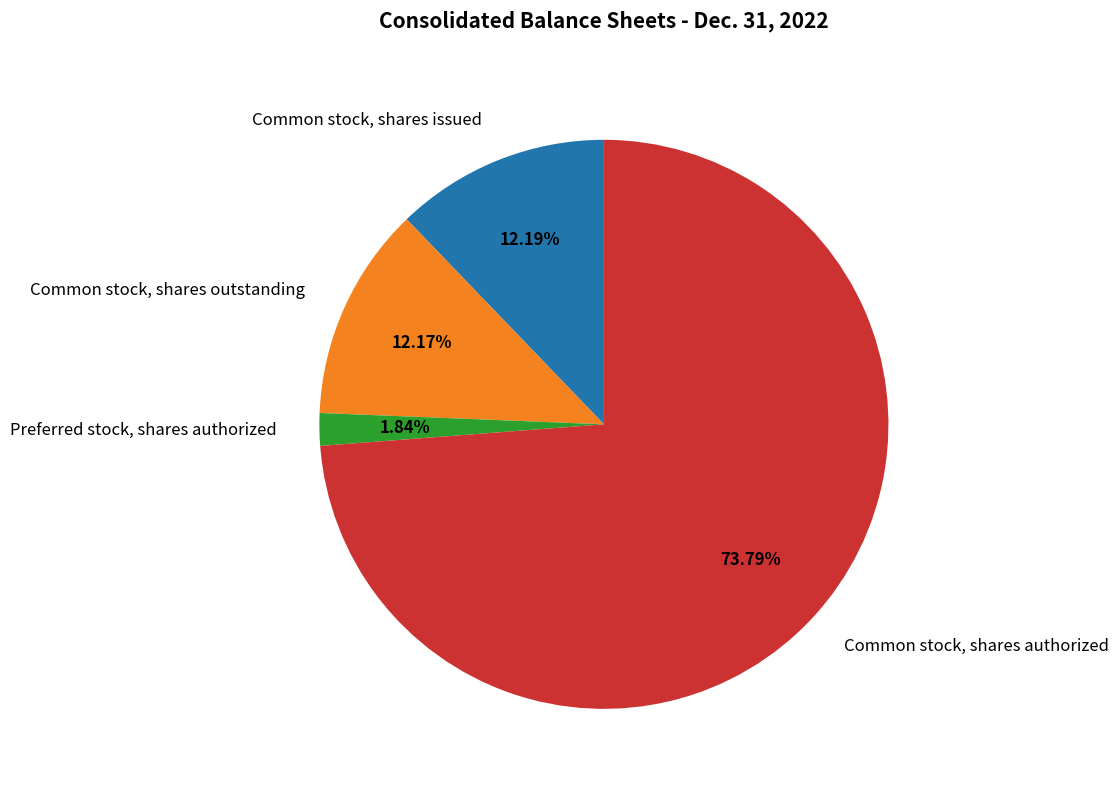

True or false: Common stock, shares authorized accounts for 60% of the total.

False